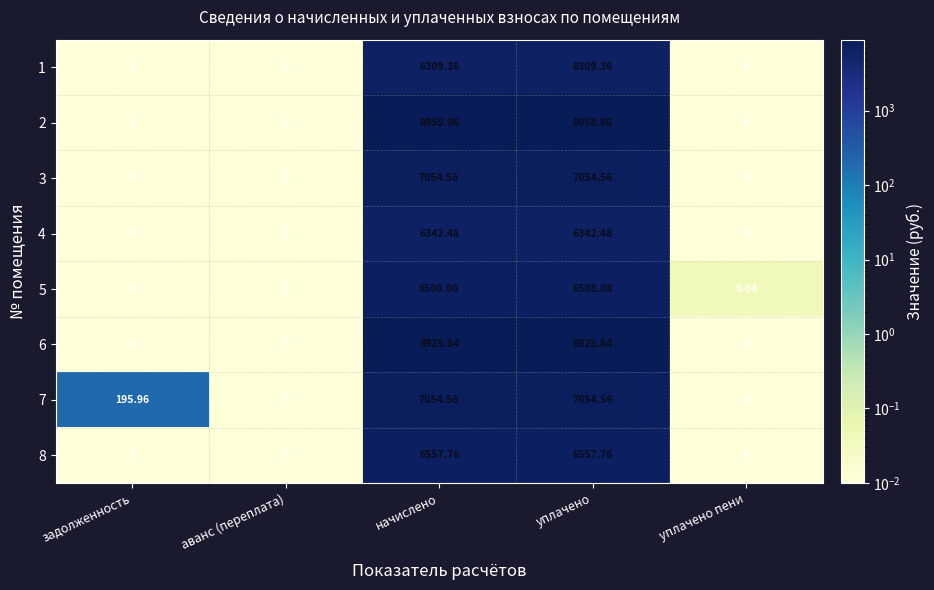

Where is 7 nearest to the value 3527?

задолженность